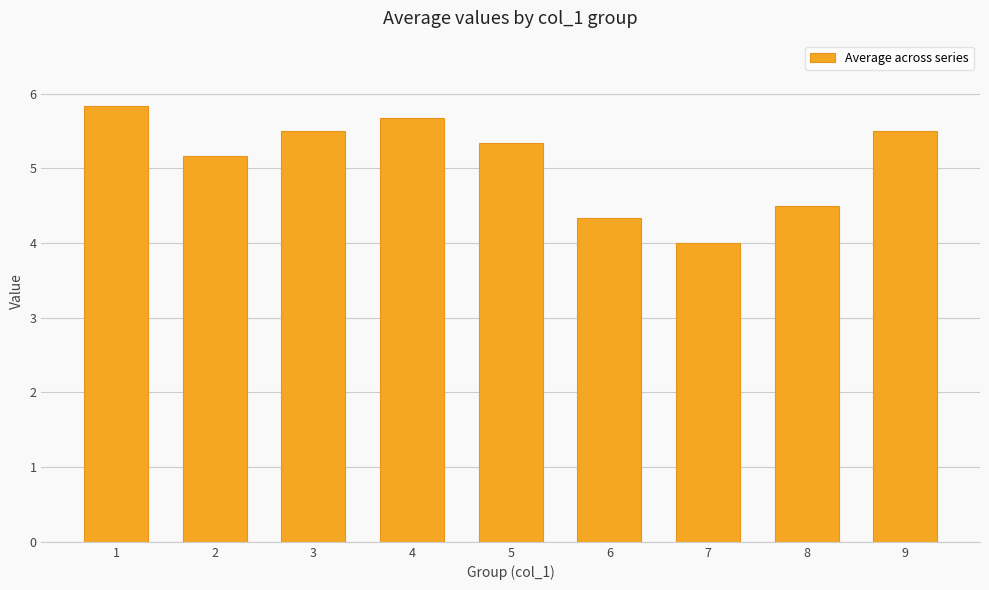

What is the minimum value shown in the chart?

4.0